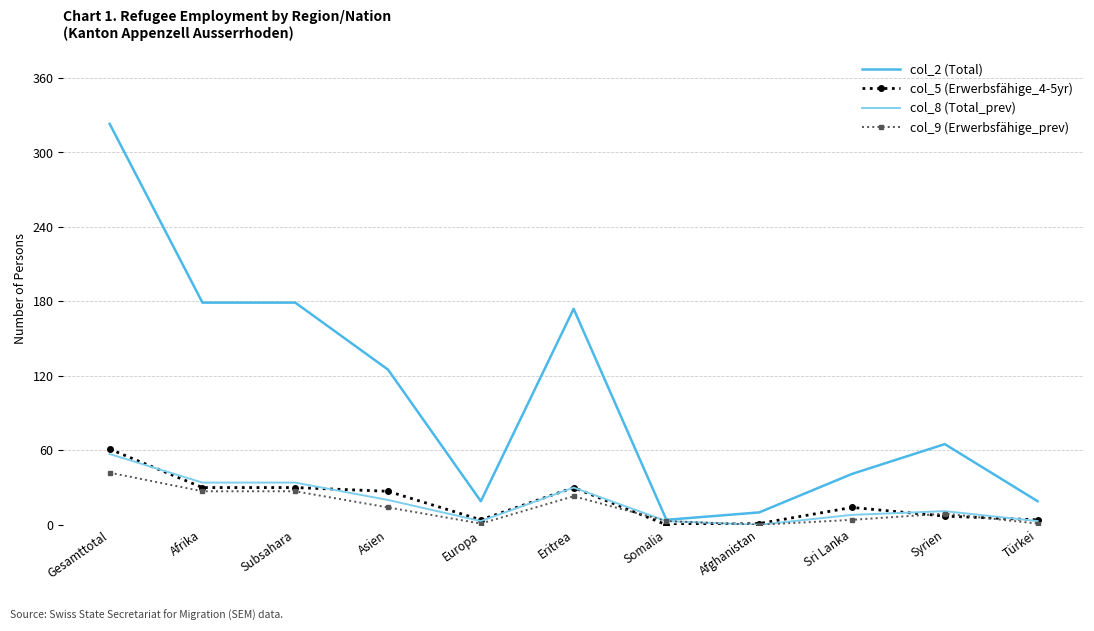

Is the value of col_9 (Erwerbsfähige_prev) at Sri Lanka greater than the value of col_8 (Total_prev) at Eritrea?

No